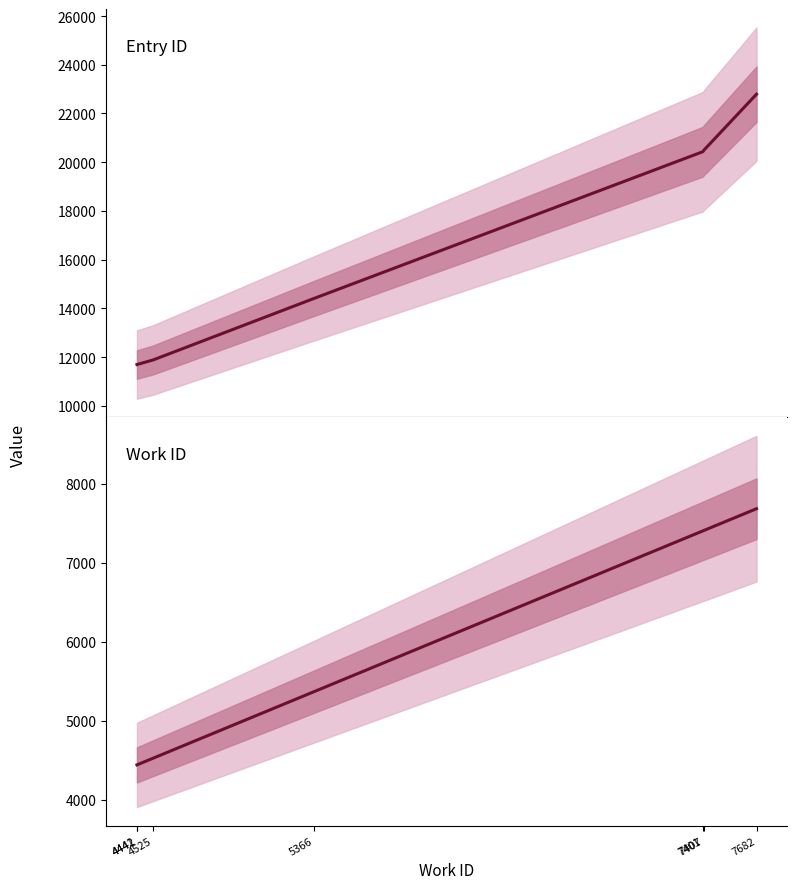

Which series changed the most between 4525 and 7682?

Entry ID